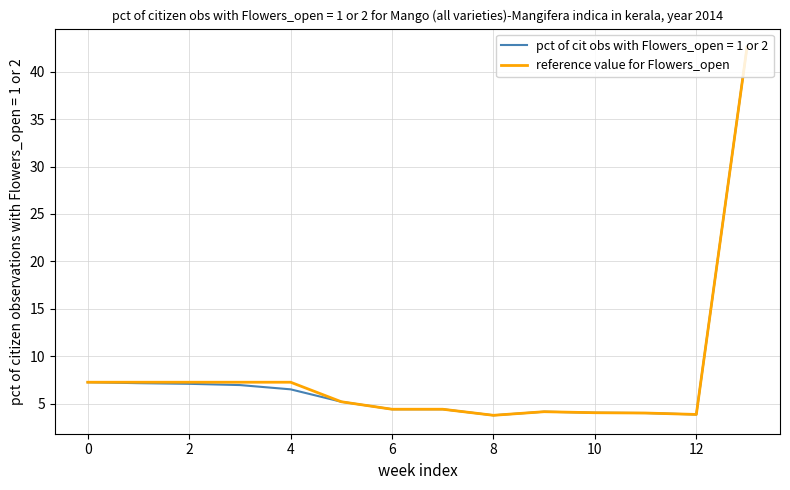

What is the greatest value displayed?

42.6